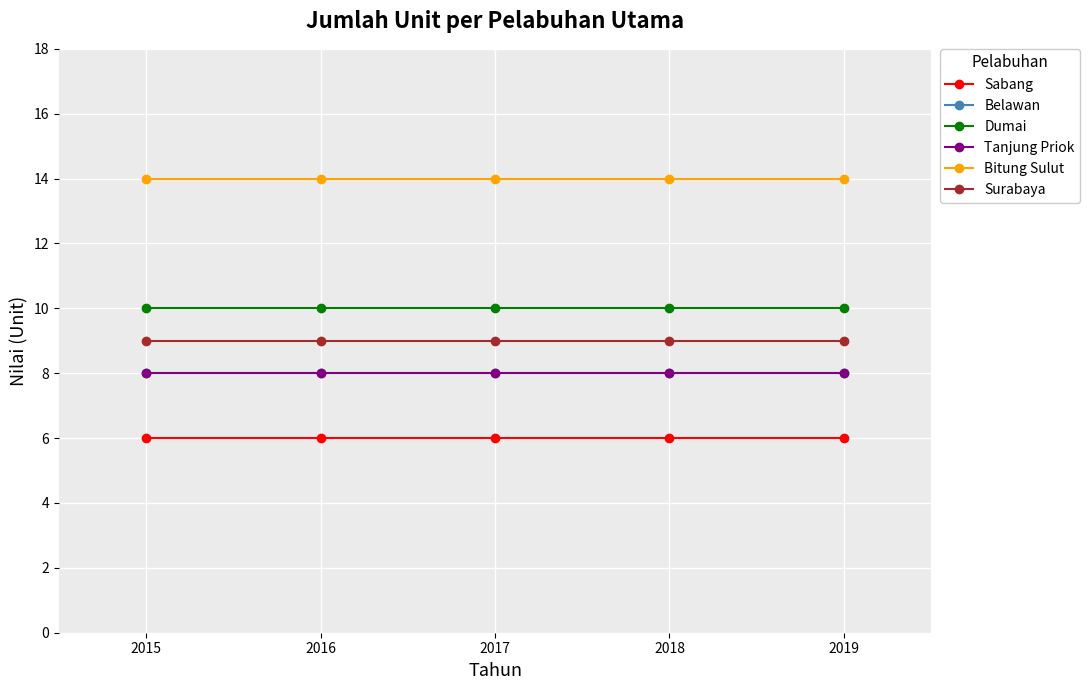

Is this an area chart (filled region under the line)?

No